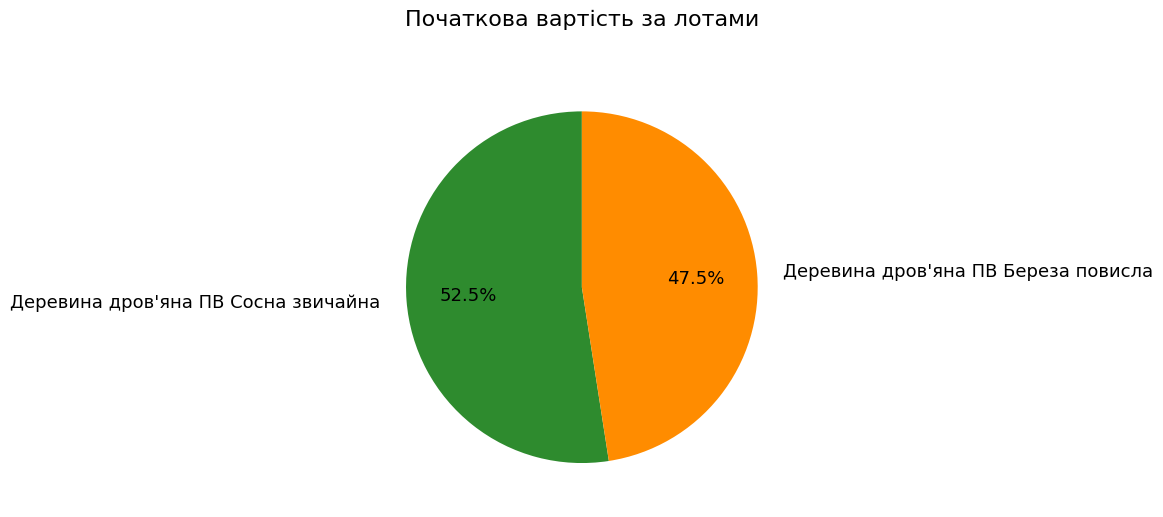

Which has a higher value, Деревина дров'яна ПВ Сосна звичайна or Деревина дров'яна ПВ Береза повисла?

Деревина дров'яна ПВ Сосна звичайна